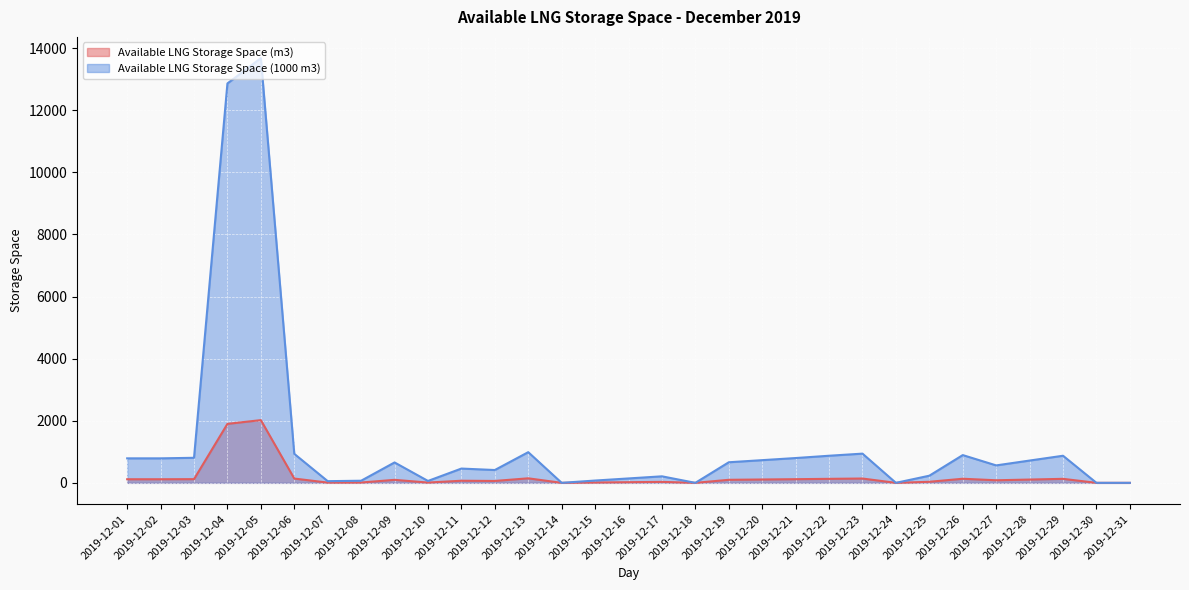

How many distinct data groups are displayed?

2